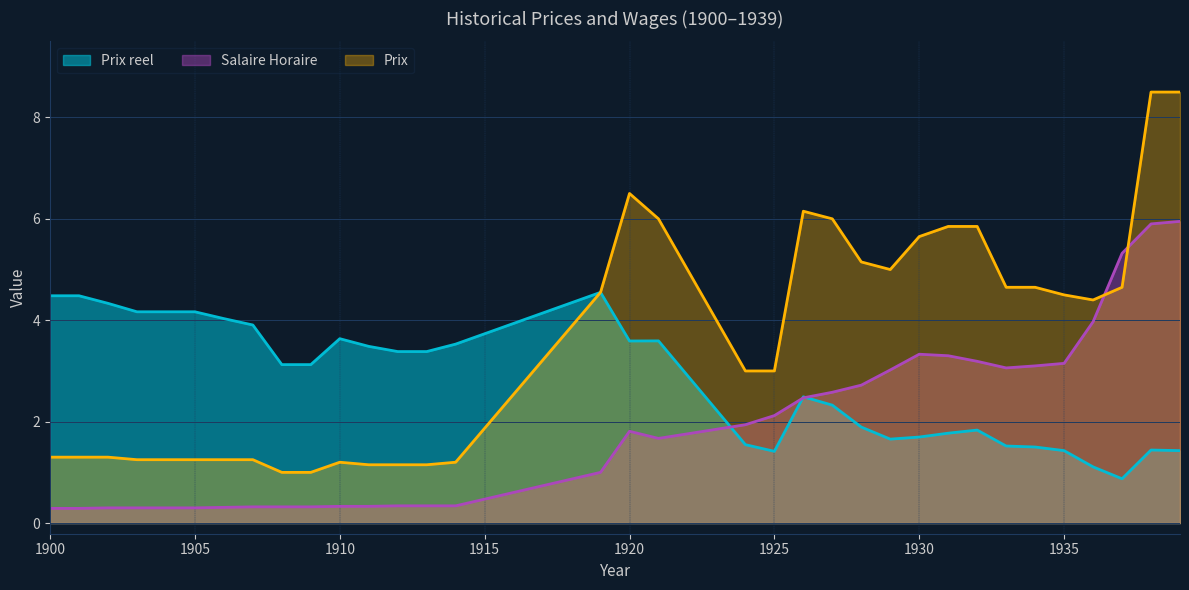

Which series has the widest spread of values?

Prix